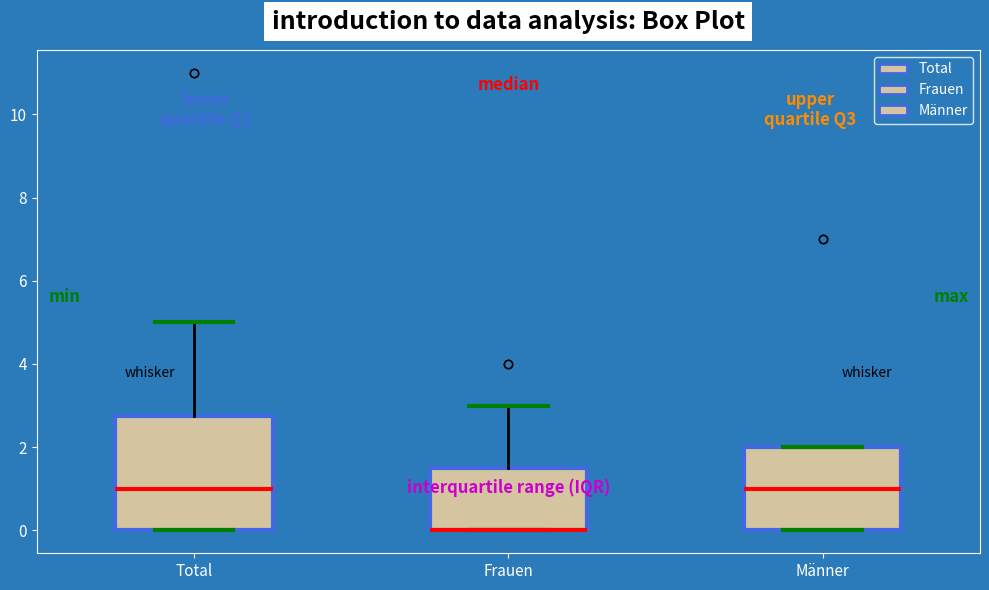

Reading left to right, transcribe this box plot: for each box, give where its median line is, the range the box spans, and where its two whiskers end, as read against the y-axis. The values are not printed on the chart, so give them approximately, as read against the axis.

Total: median 1.0, box 0.0 to 2.8, whiskers 0.0 to 5.0
Frauen: median 0.0 (drawn on the box's lower edge), box 0.0 to 1.6, whiskers 0.0 to 3.0
Männer: median 1.0, box 0.0 to 2.0, whiskers 0.0 to 2.0